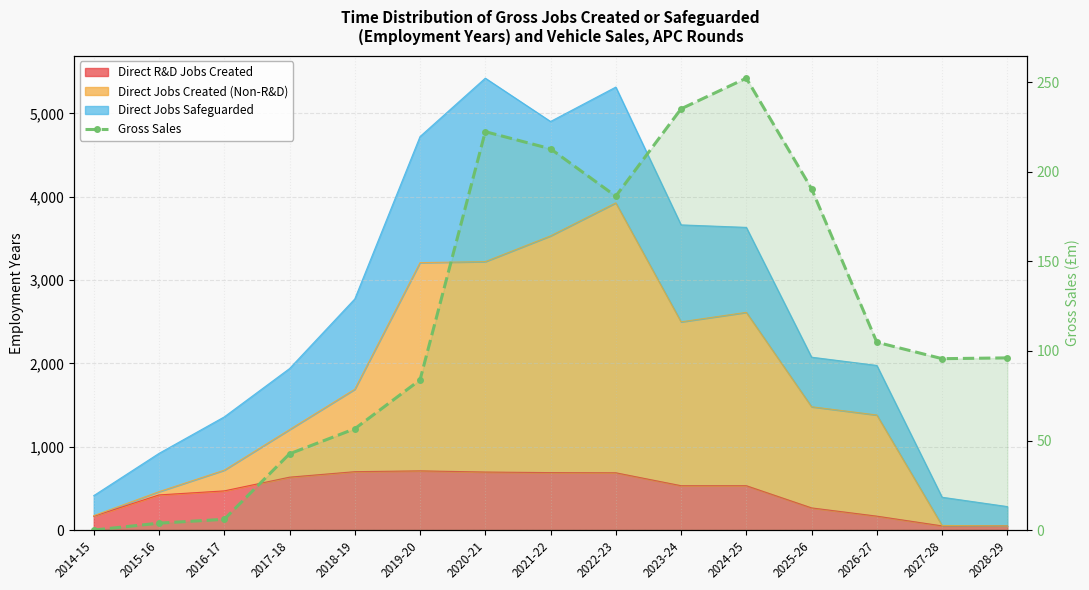

What is the difference between the second highest and minimum values?

235.2